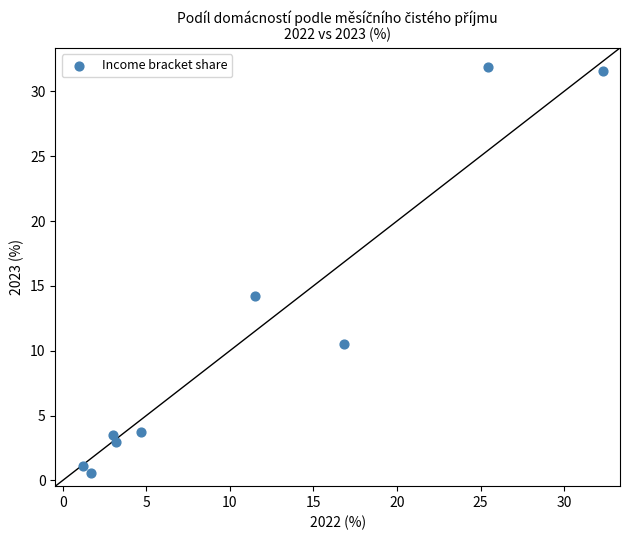

What Y value in the scatter plot is closest to 16?

14.2